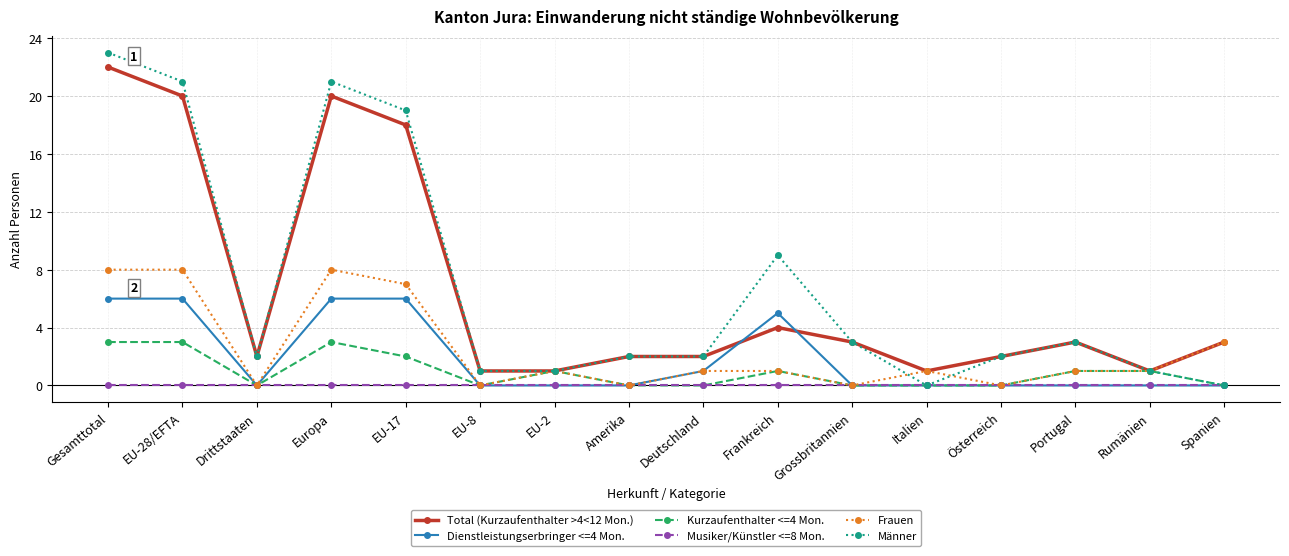

Where does the Frauen series first go above 1?

Gesamttotal